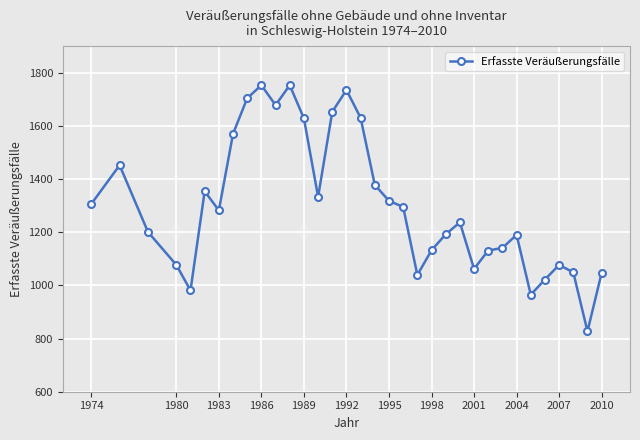

What is the greatest value displayed?

1753